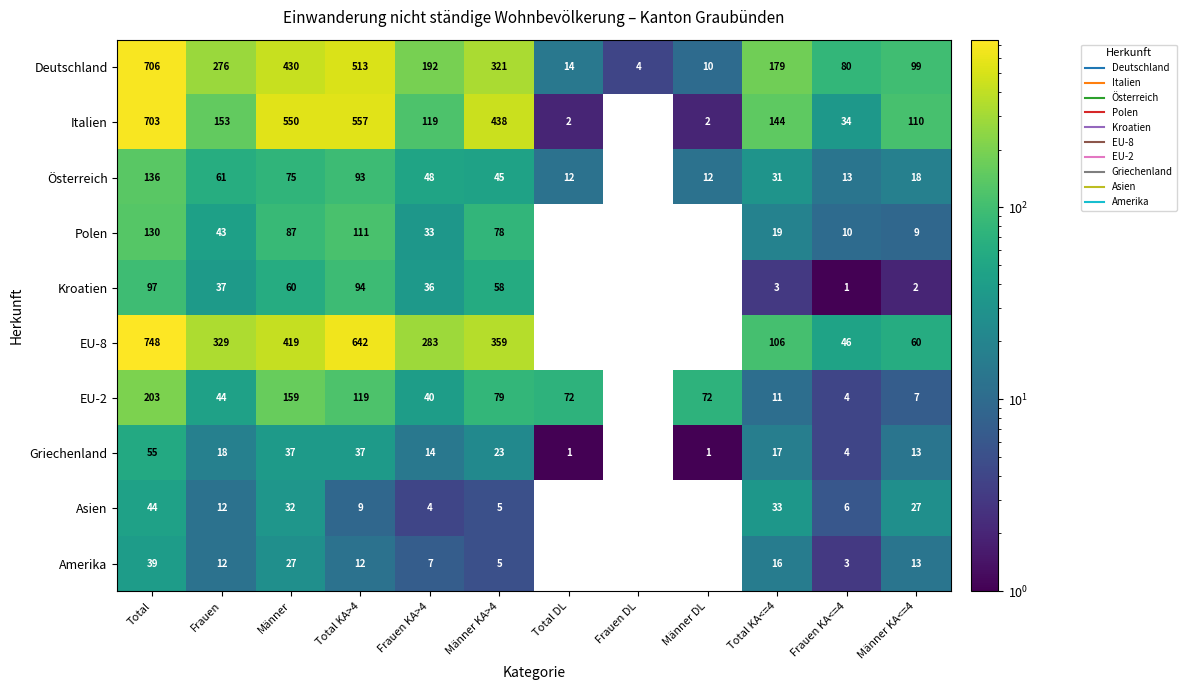

Which label corresponds to the largest value in the chart?

Total